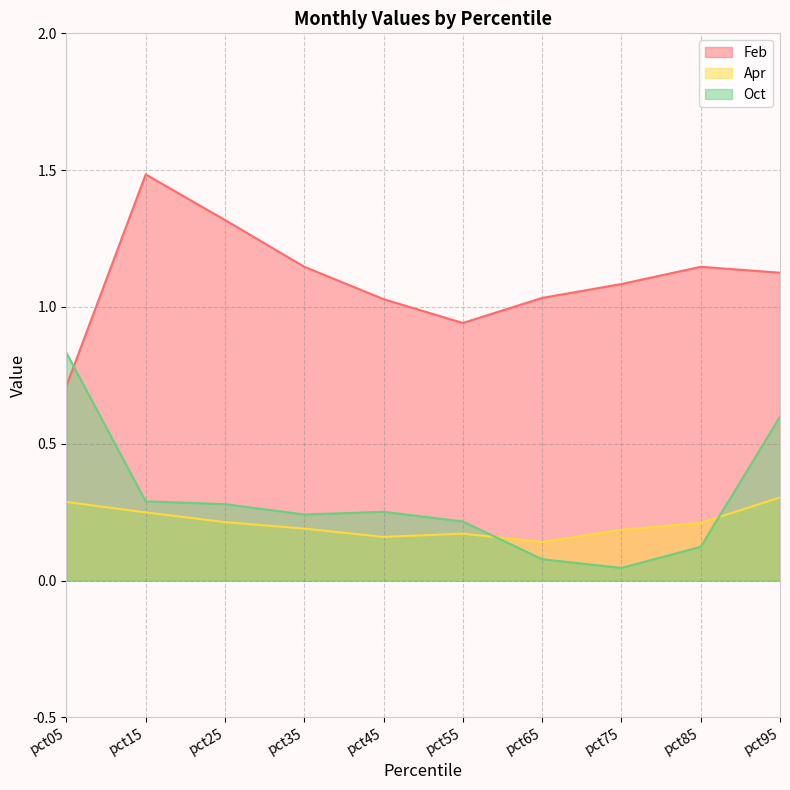

Reading left to right, what are all the values shown in this chart?

Feb: pct05=0.7	pct15=1.5	pct25=1.3	pct35=1.1	pct45=1.0	pct55=0.9	pct65=1.0	pct75=1.1	pct85=1.1	pct95=1.1
Apr: pct05=0.3	pct15=0.2	pct25=0.2	pct35=0.2	pct45=0.2	pct55=0.2	pct65=0.1	pct75=0.2	pct85=0.2	pct95=0.3
Oct: pct05=0.8	pct15=0.3	pct25=0.3	pct35=0.2	pct45=0.3	pct55=0.2	pct65=0.1	pct75=0.0	pct85=0.1	pct95=0.6